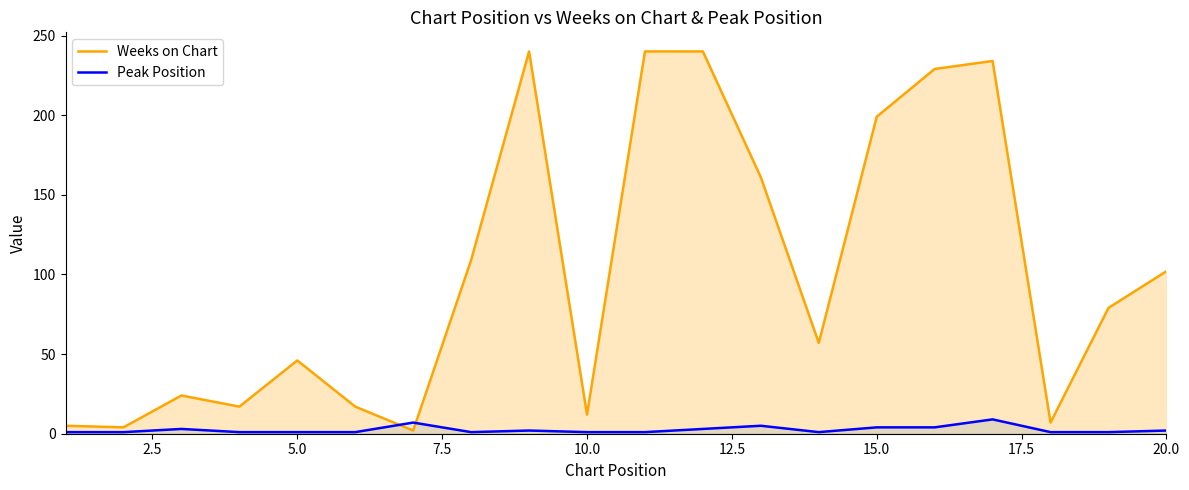

How many interior local peaks does the Weeks on Chart series have?

4